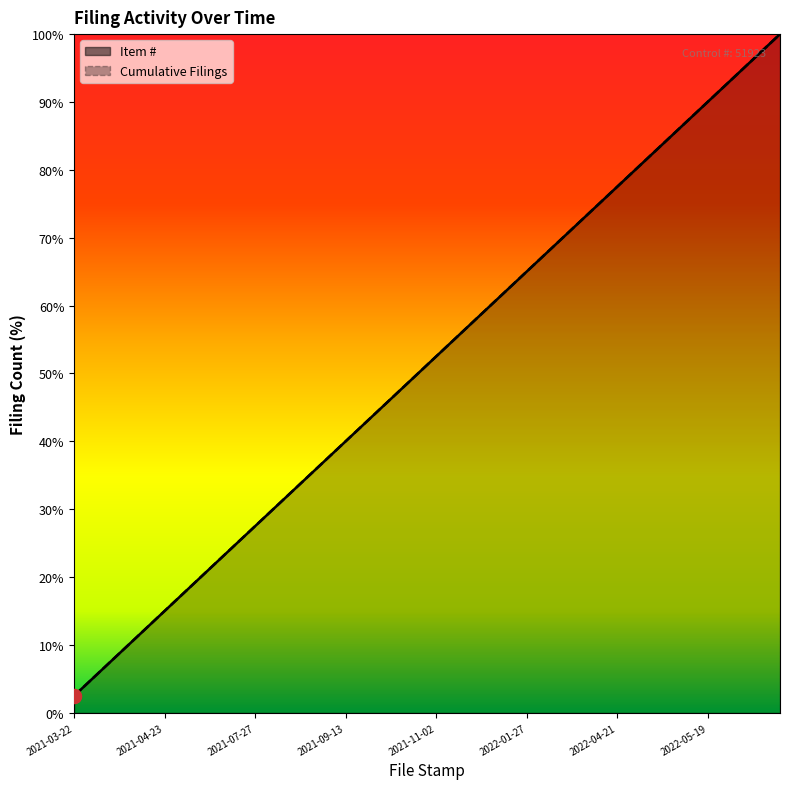

What is the value of the Cumulative Filings point at the 36th from the left?

90.0